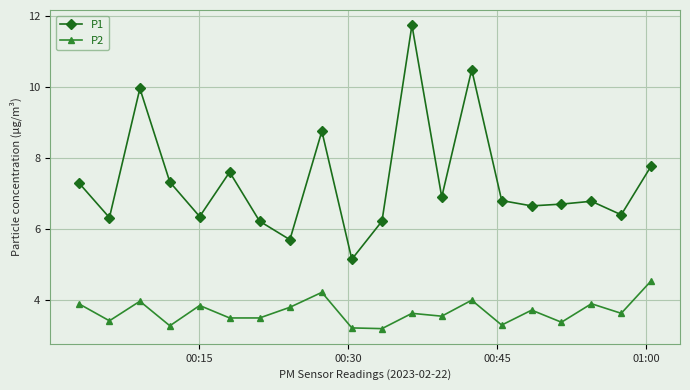

What is the difference between the maximum and minimum values in the P1 series?

6.6